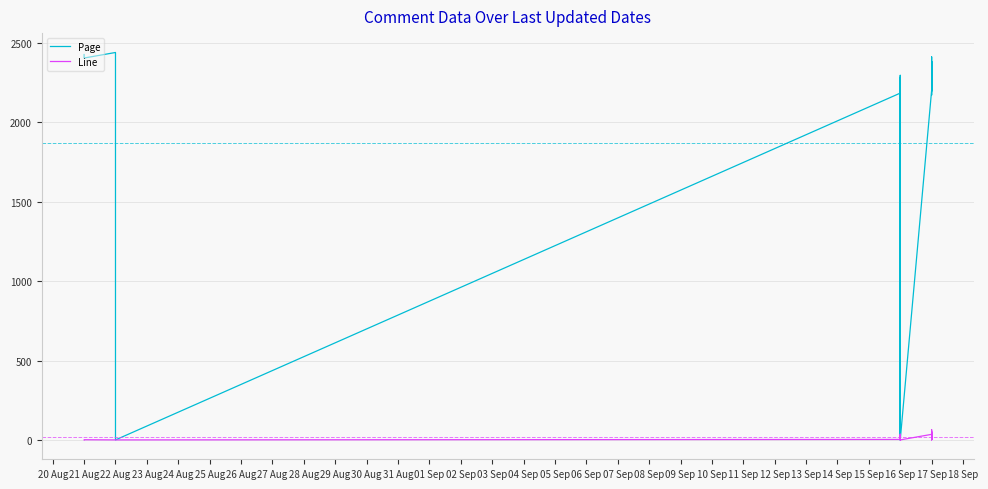

True or false: Line and Page intersect in this chart.

False